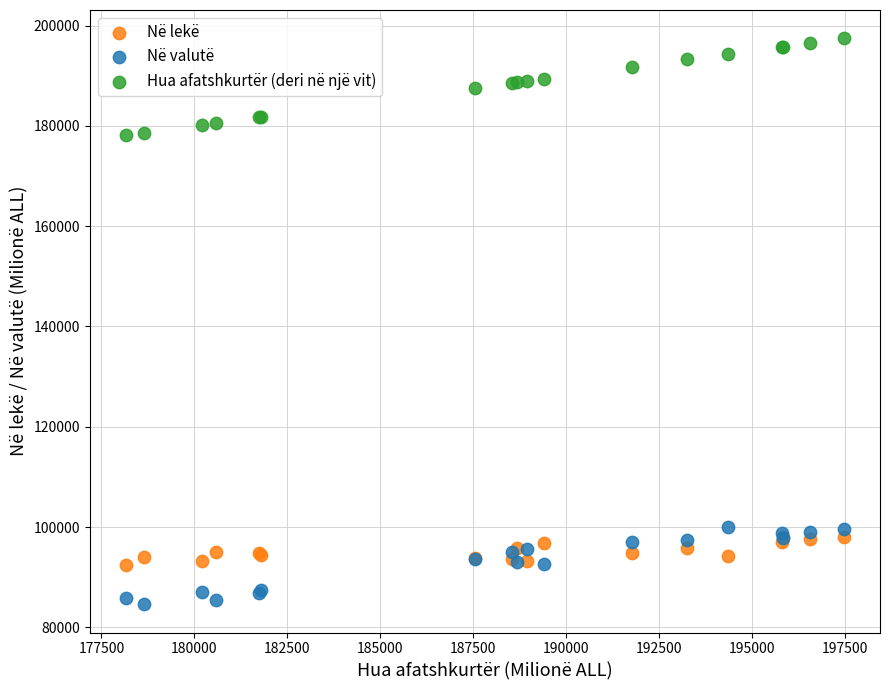

What are all the series names shown in the legend?

Në lekë, Në valutë, Hua afatshkurtër (deri në një vit)